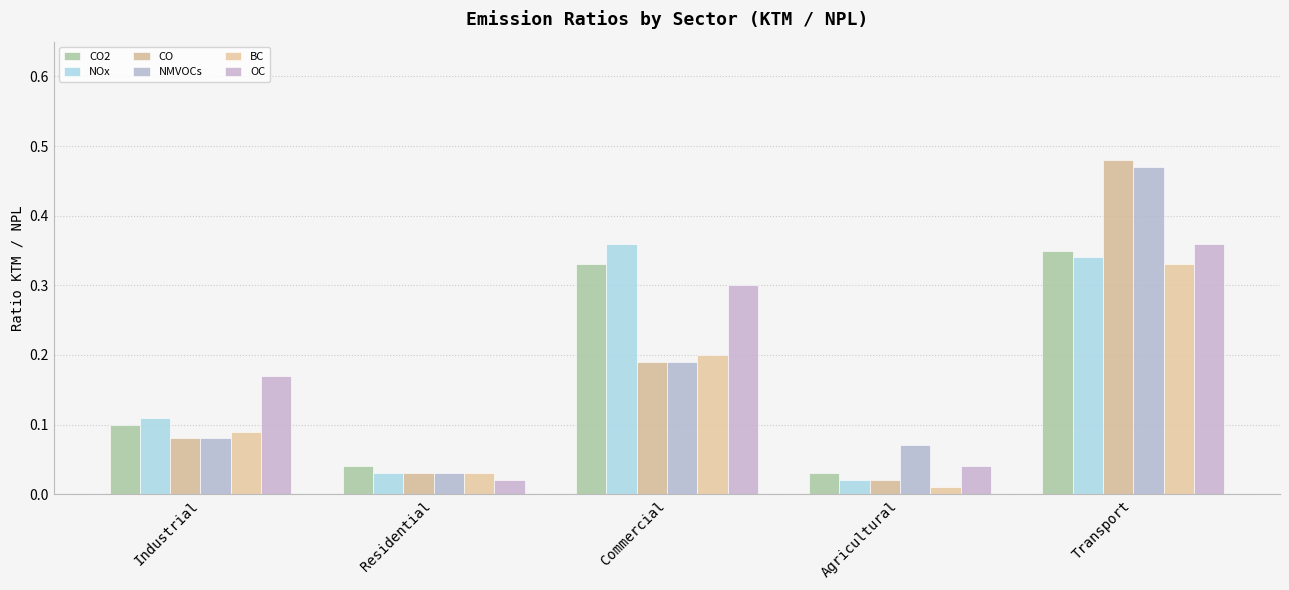

Rank the series at Commercial from highest to lowest value.

NOx, CO2, OC, BC, CO, NMVOCs